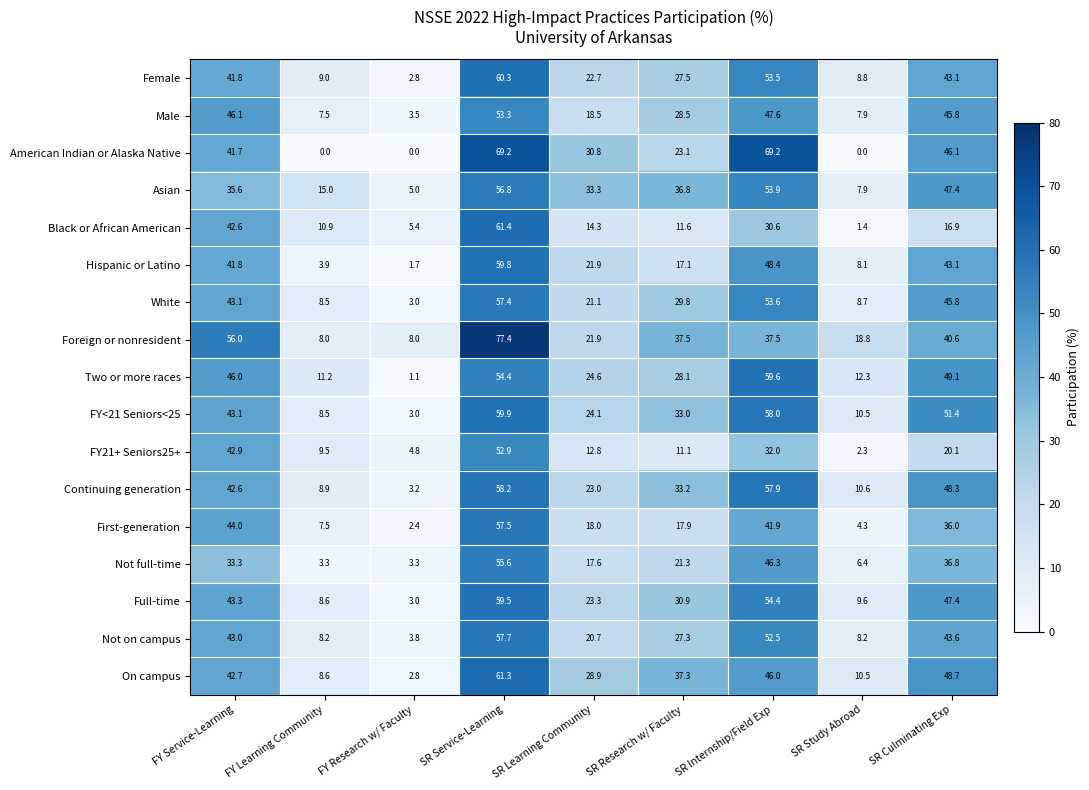

What is the total value across all series at SR Internship/Field Exp?

842.9